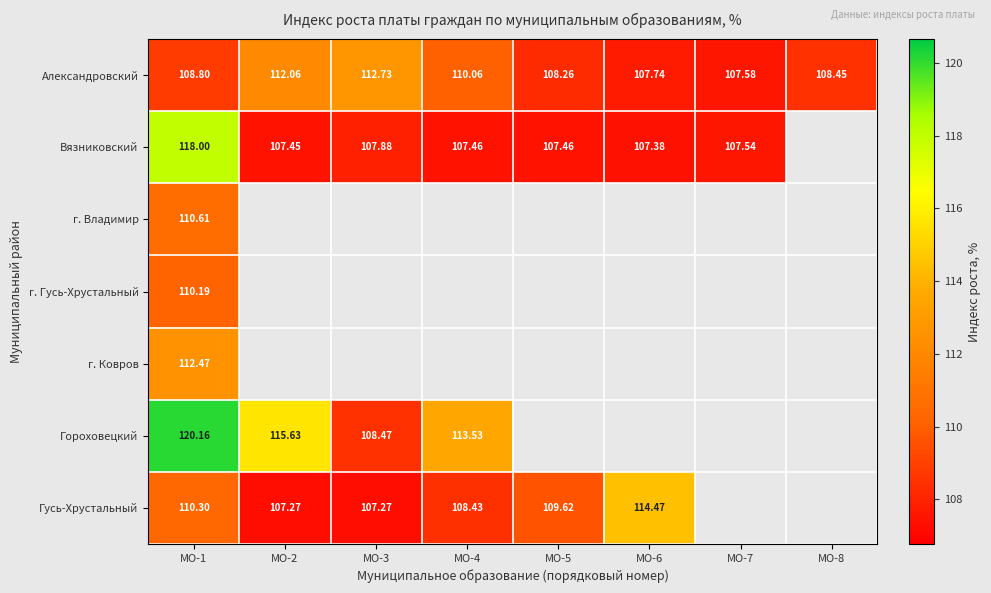

True or false: Гороховецкий has a value of 115.6 at МО-2.

True